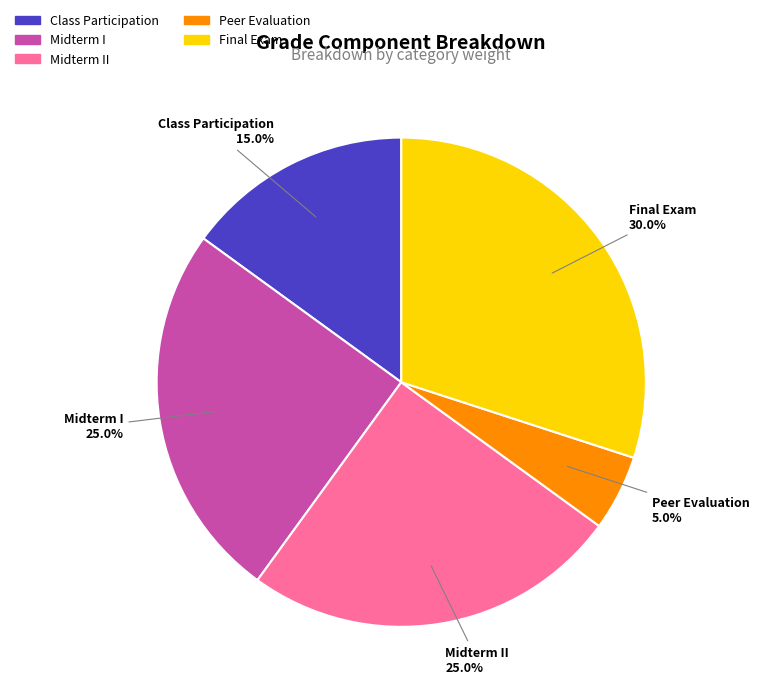

Count the number of slices in the pie.

5